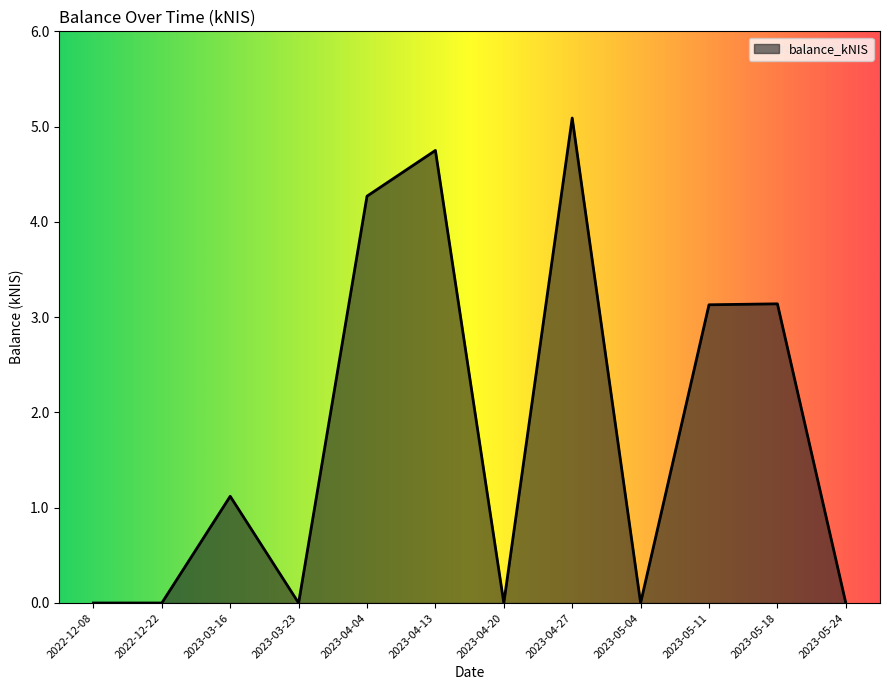

Which has a higher value, 2023-04-13 or 2022-12-22?

2023-04-13